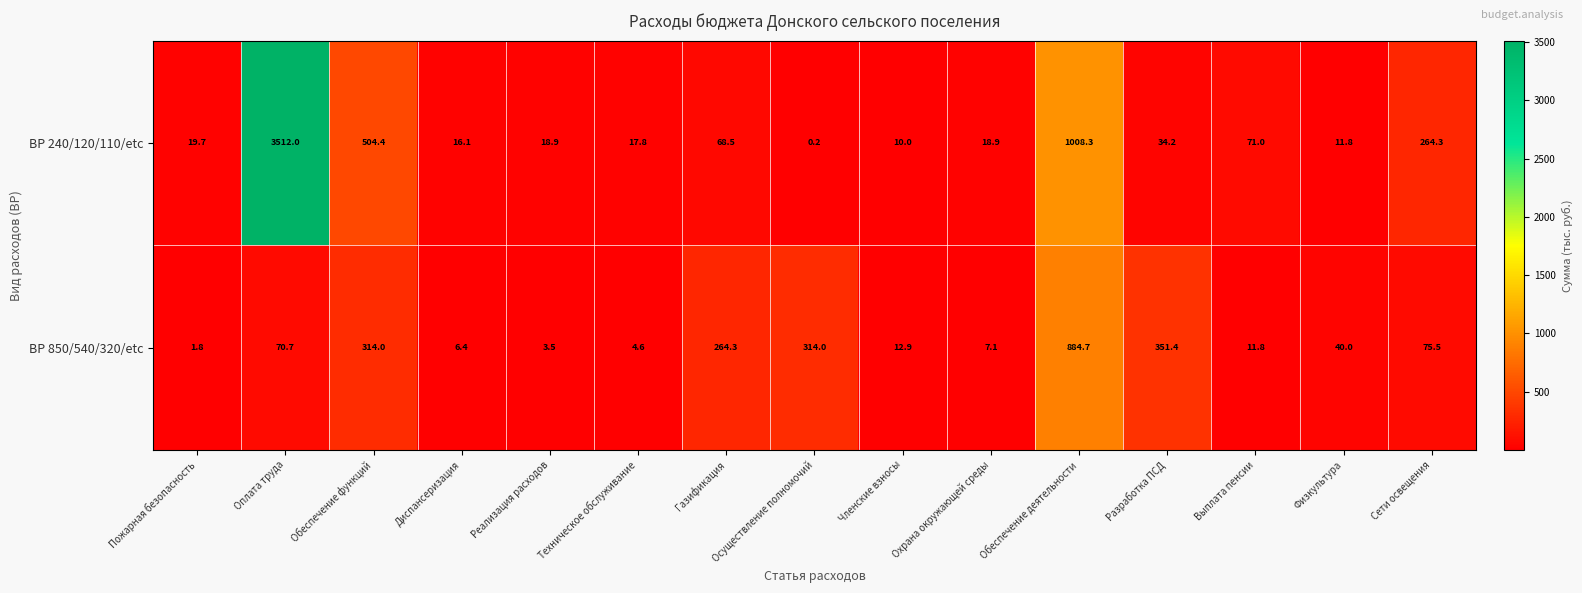

The value of ВР 240/120/110/etc at Осуществление полномочий is 0.3. True or false?

False